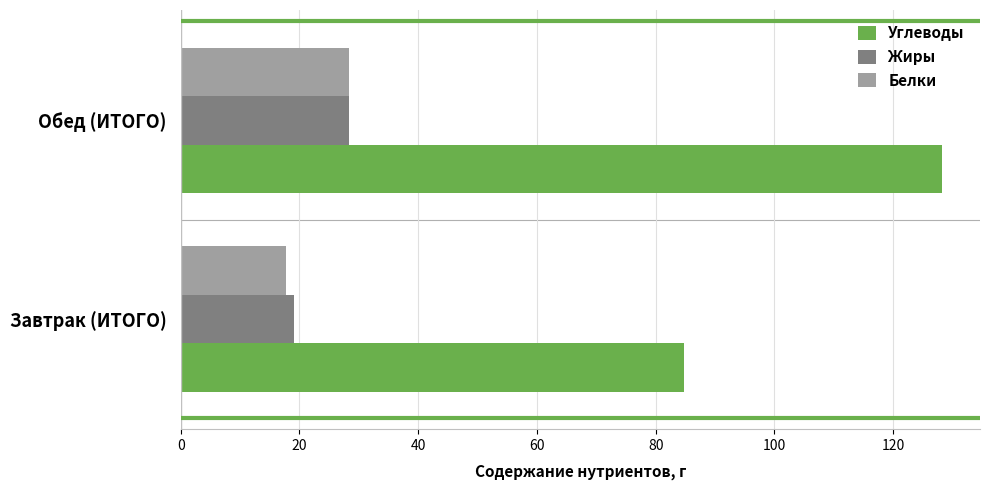

The value of Жиры at Завтрак (ИТОГО) is 19.0. True or false?

True